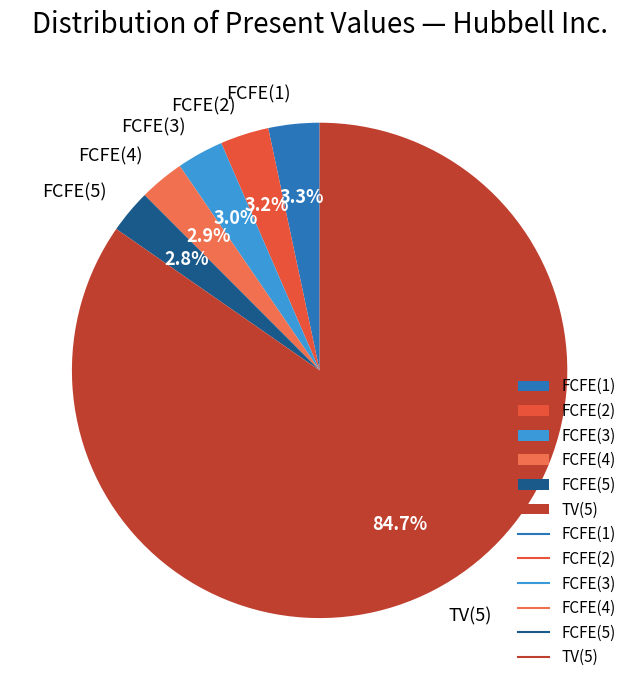

Is TV(5) the majority of the pie?

Yes